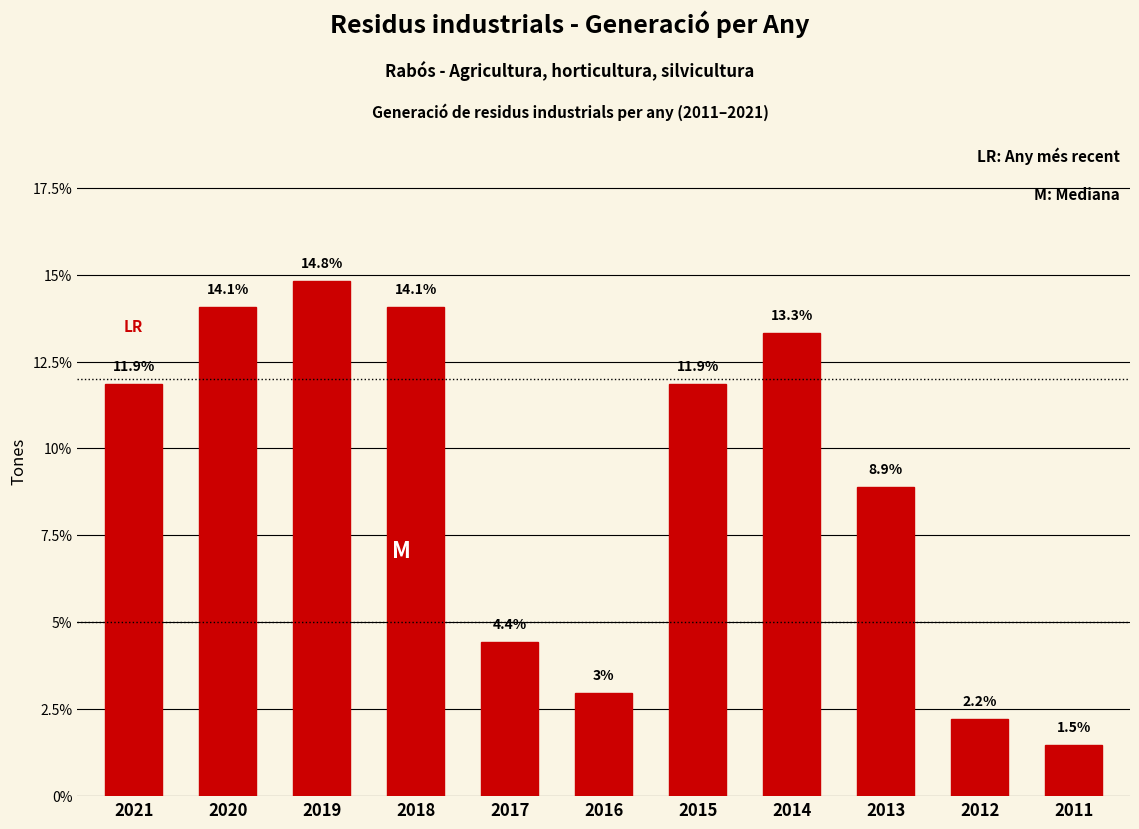

Reading left to right, what are all the values shown in this chart?

11.9	14.1	14.8	14.1	4.4	3.0	11.9	13.3	8.9	2.2	1.5